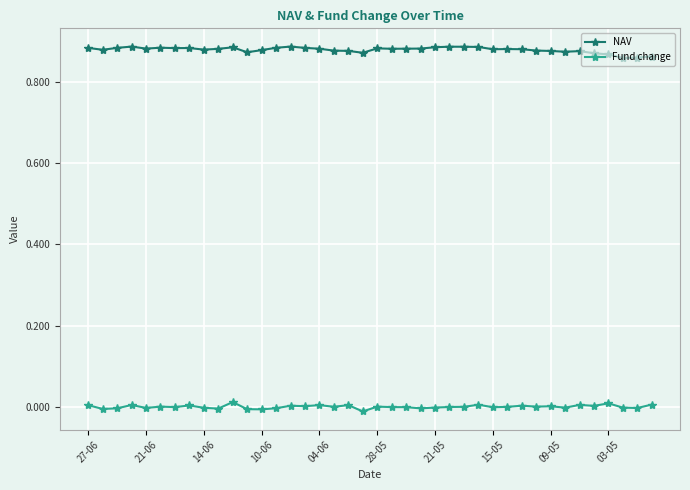

Which series has the largest total across all categories?

NAV